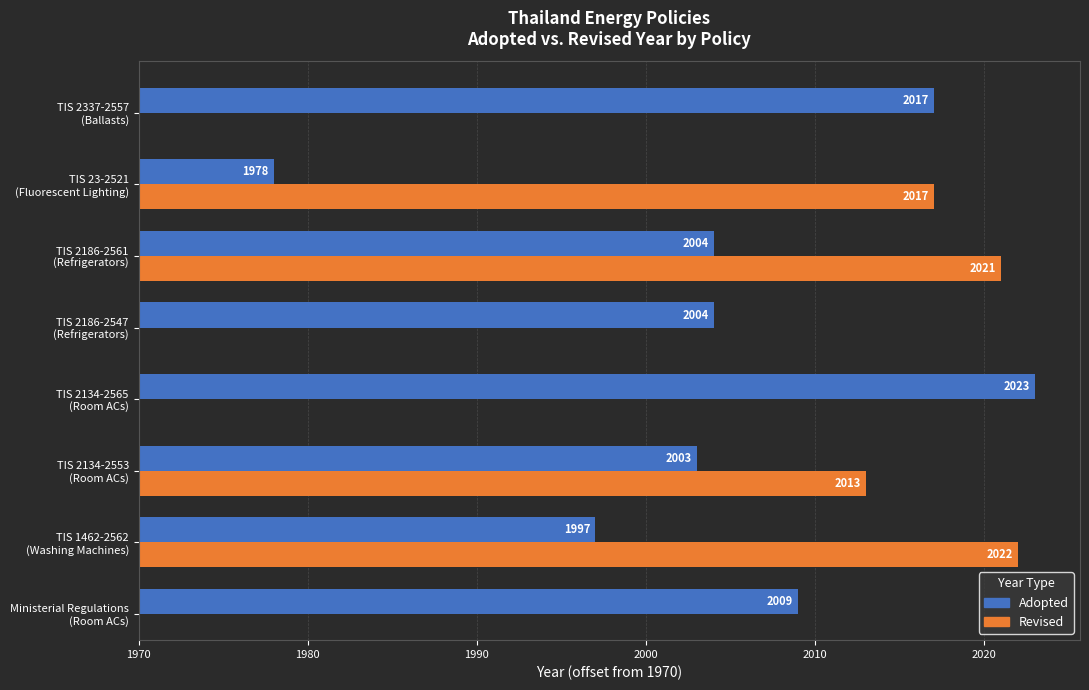

Count the number of values greater than 34.

3